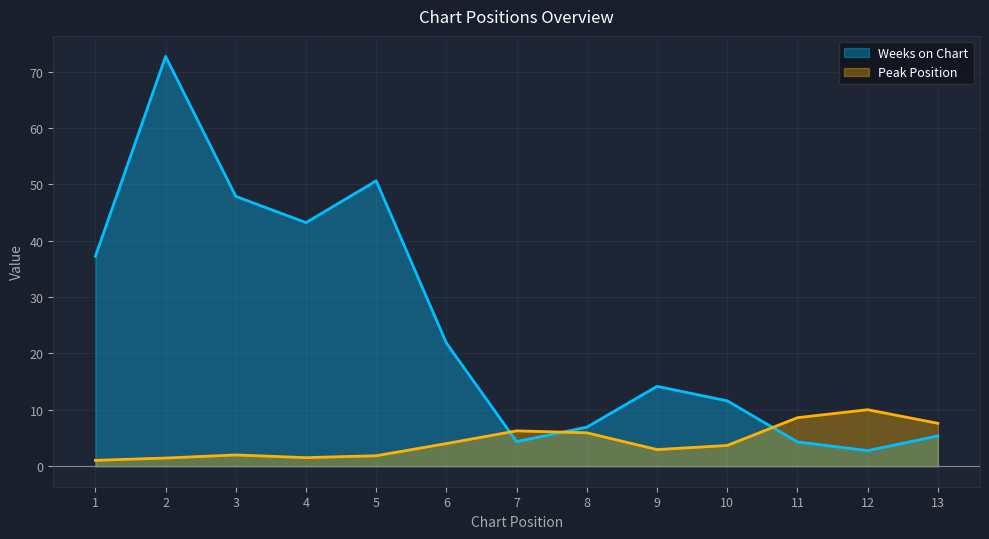

At how many categories does at least one series exceed 1?

13